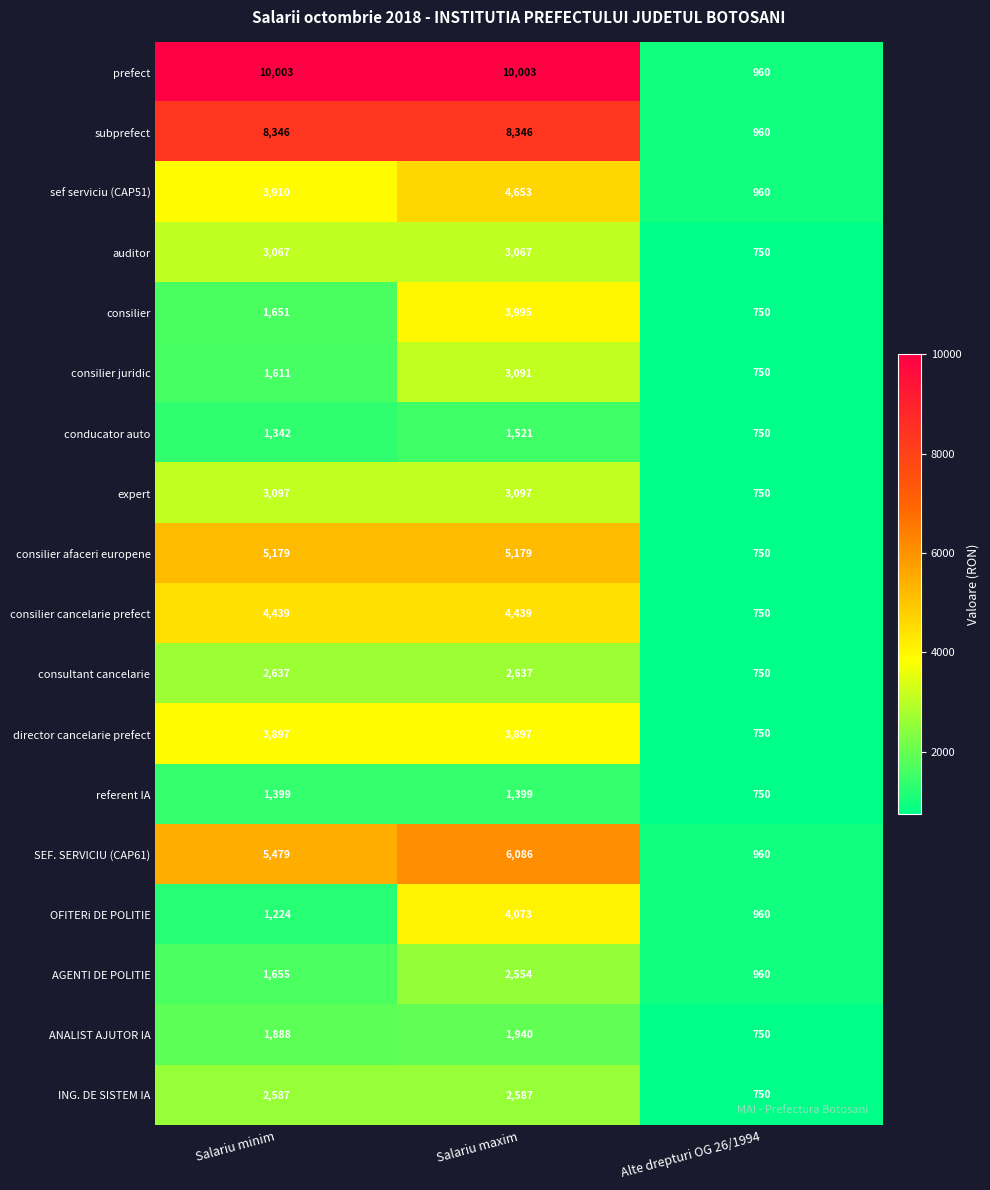

How many series are shown in this chart?

18